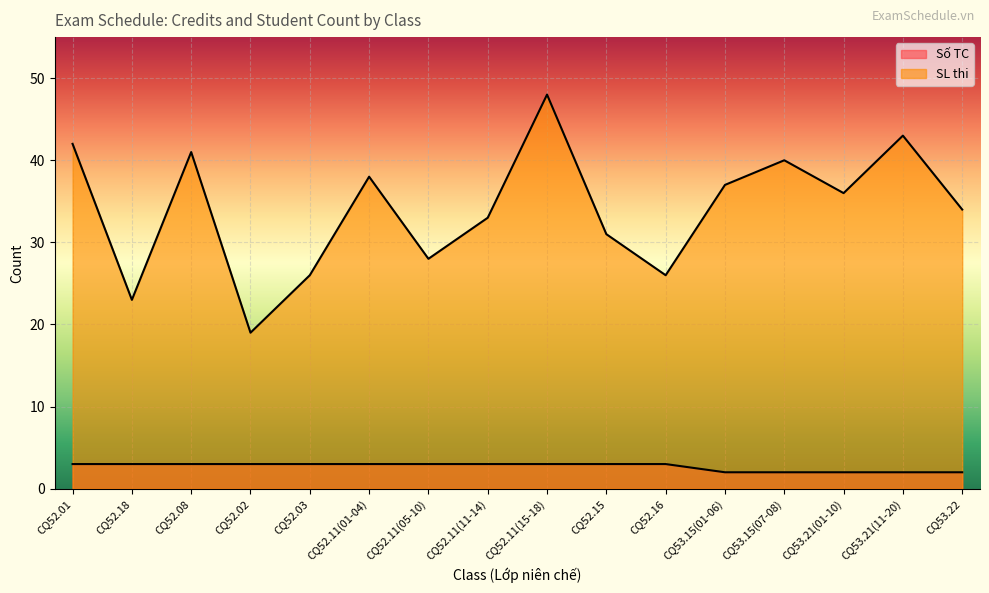

At which label does SL thi reach its peak?

CQ52.11(15-18)